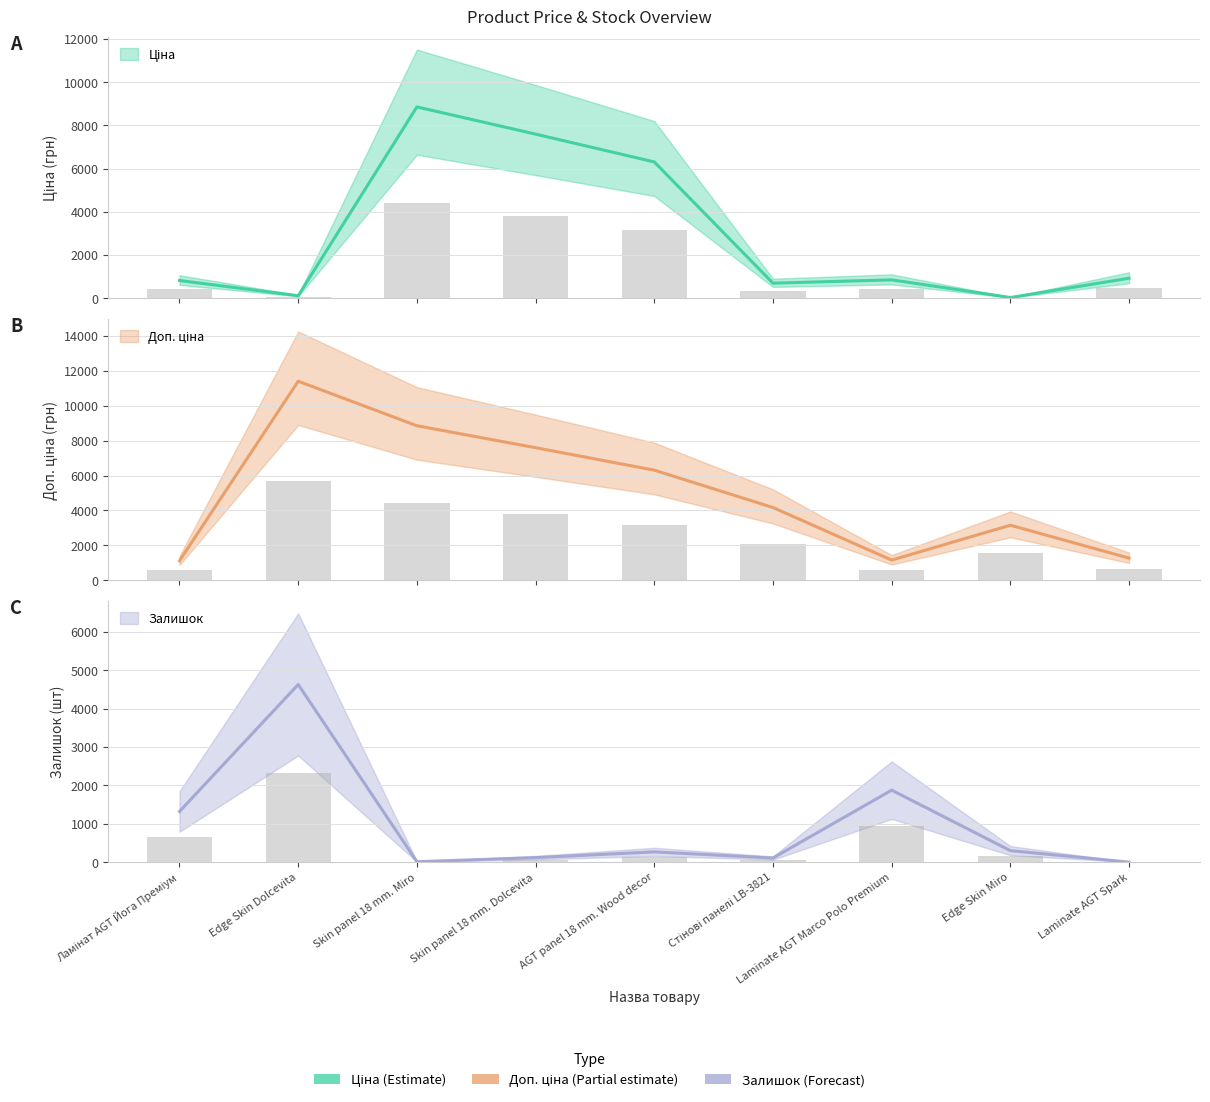

Which category has the highest value across all series?

Edge Skin Dolcevita